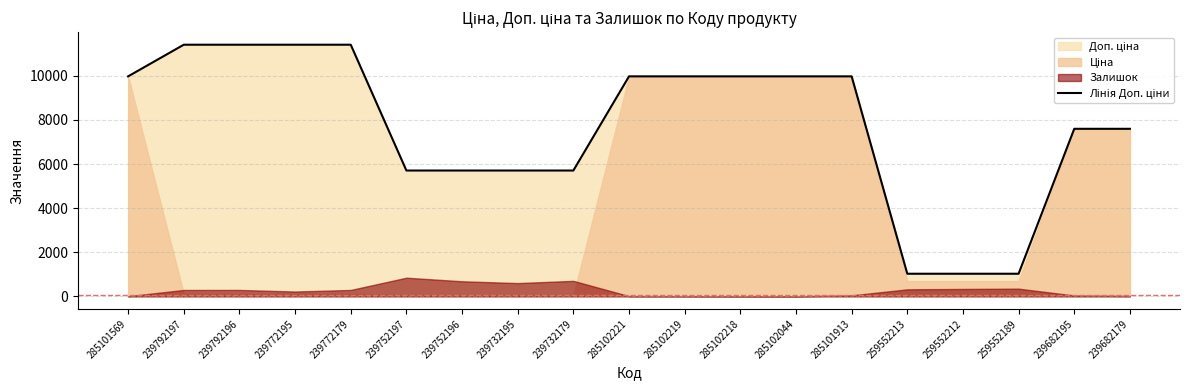

What value does the data have at 239682179?

7596.5